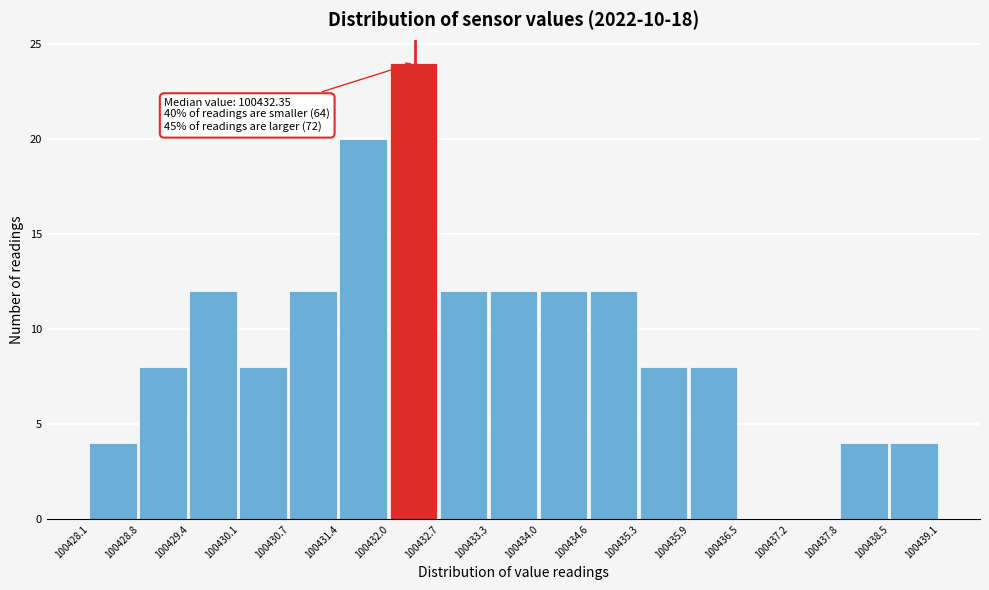

Over which range of the x-axis is the bar tallest?

100432.0 to 100432.7